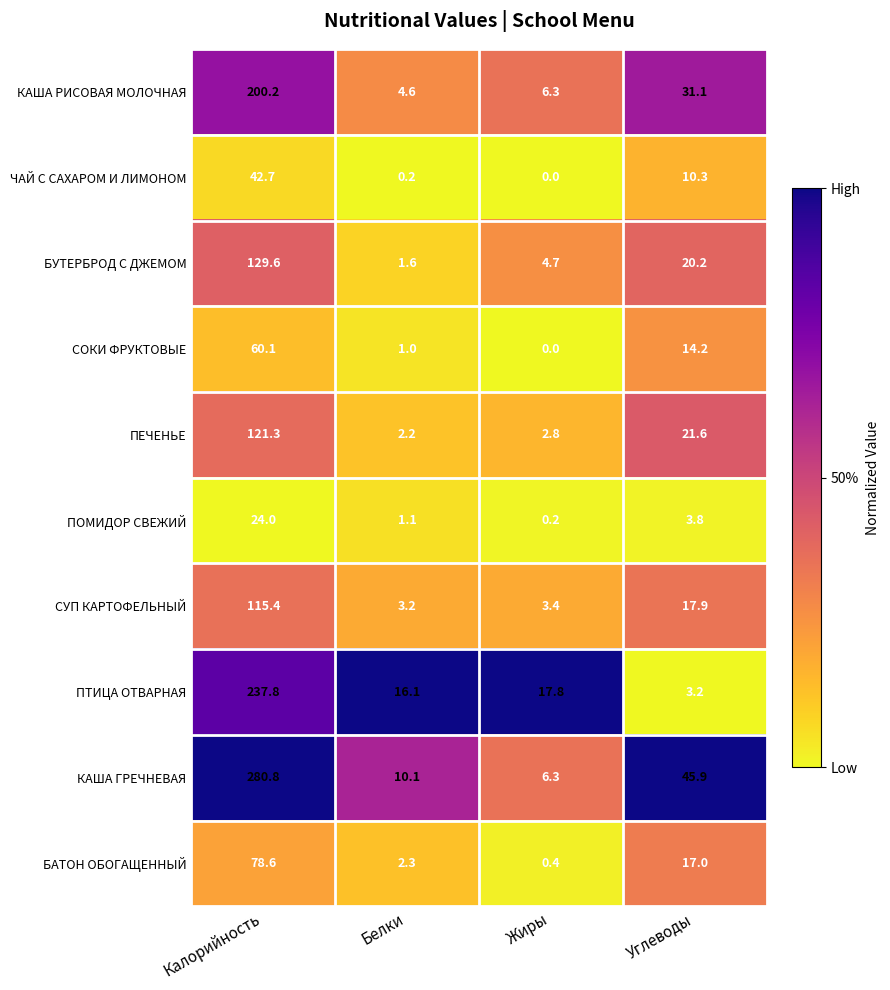

How many series are shown in this chart?

10